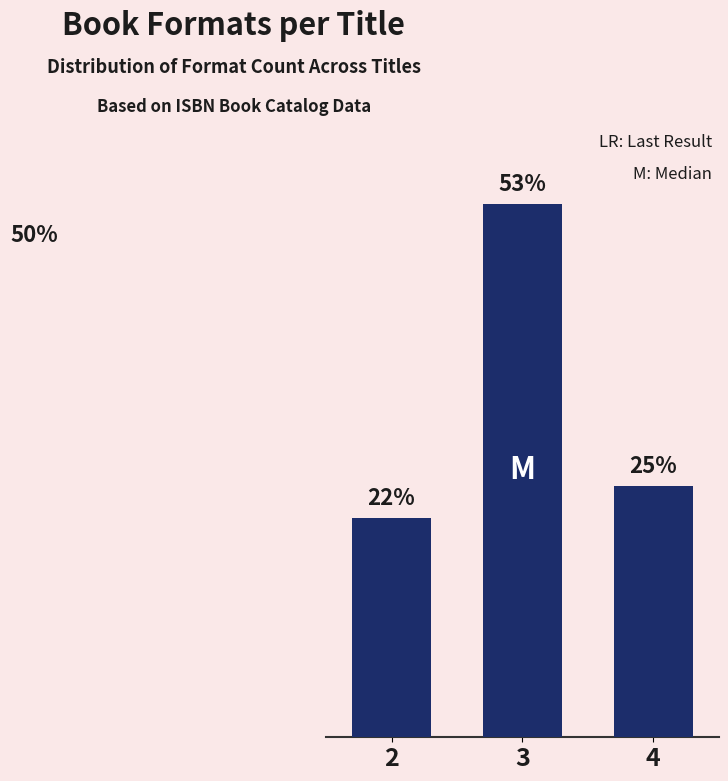

List the labels in order of value, smallest first.

2, 4, 3